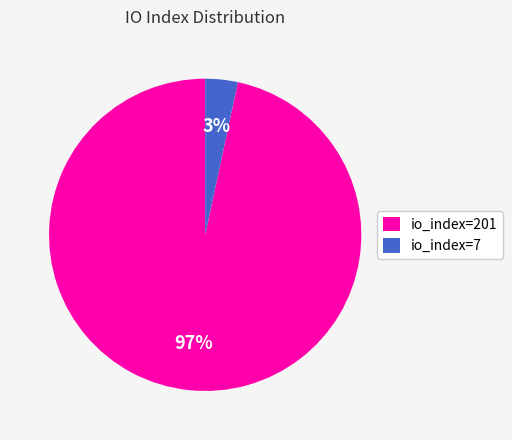

What percentage is the io_index=201 slice, to the nearest percent?

97%